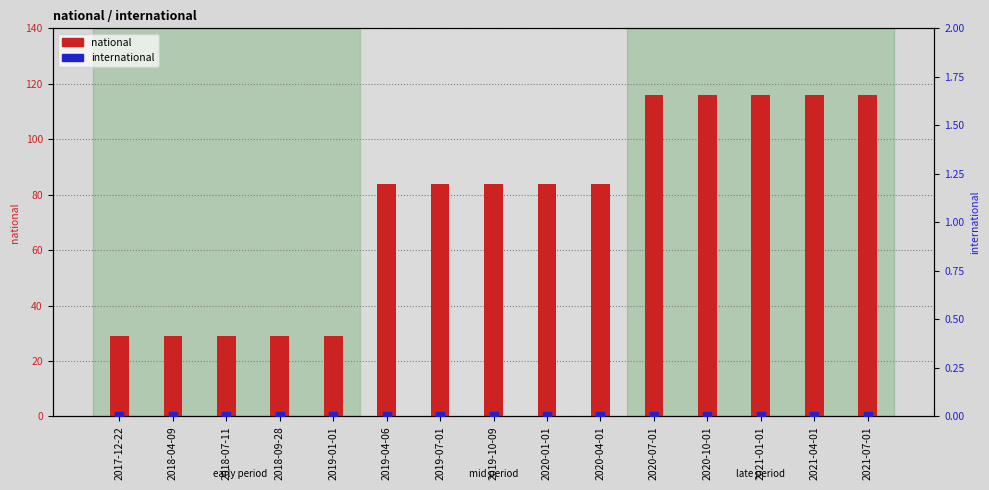

Which series contains the highest Y value?

national